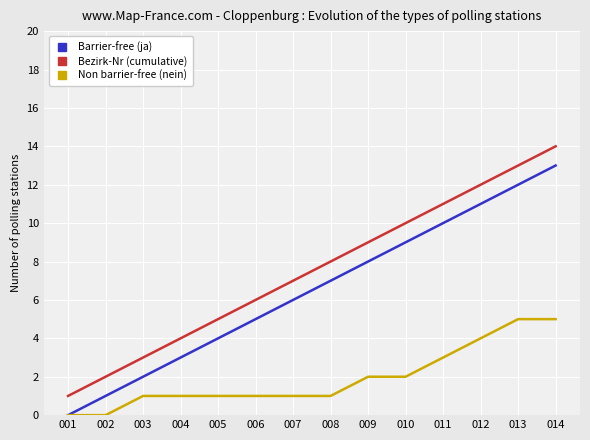

True or false: Barrier-free (ja) and Bezirk-Nr (cumulative) intersect in this chart.

False